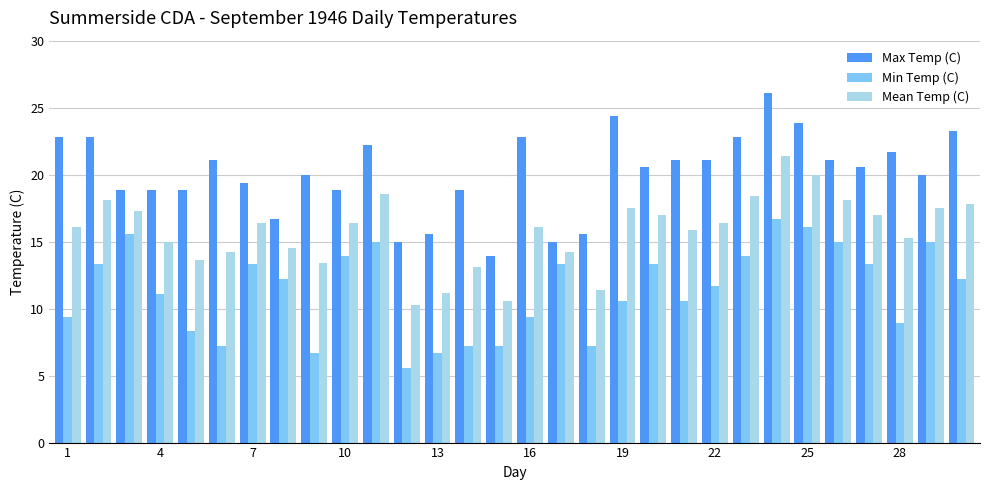

Are the bars horizontal?

No